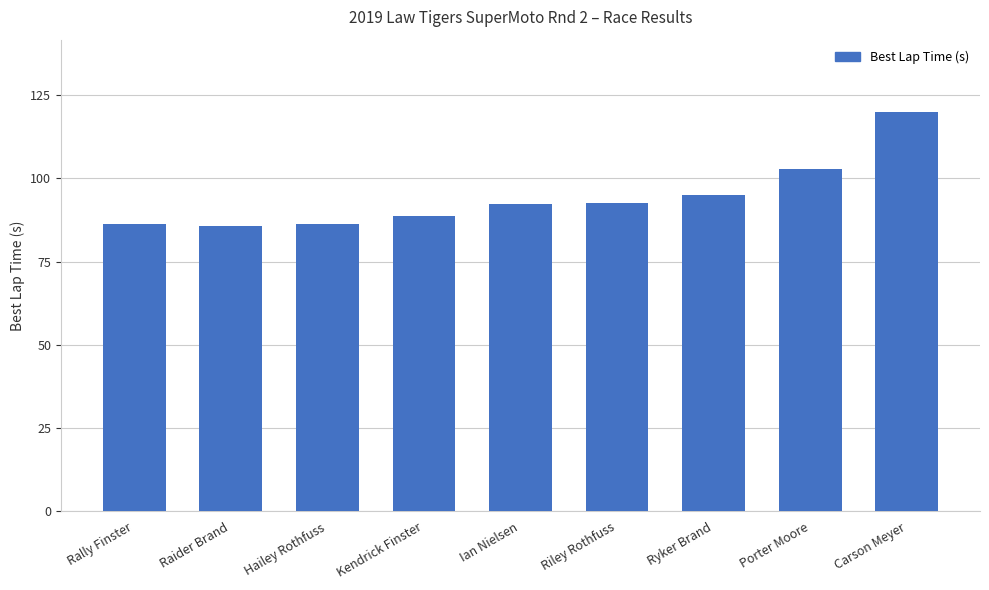

How many values exceed 92?

5